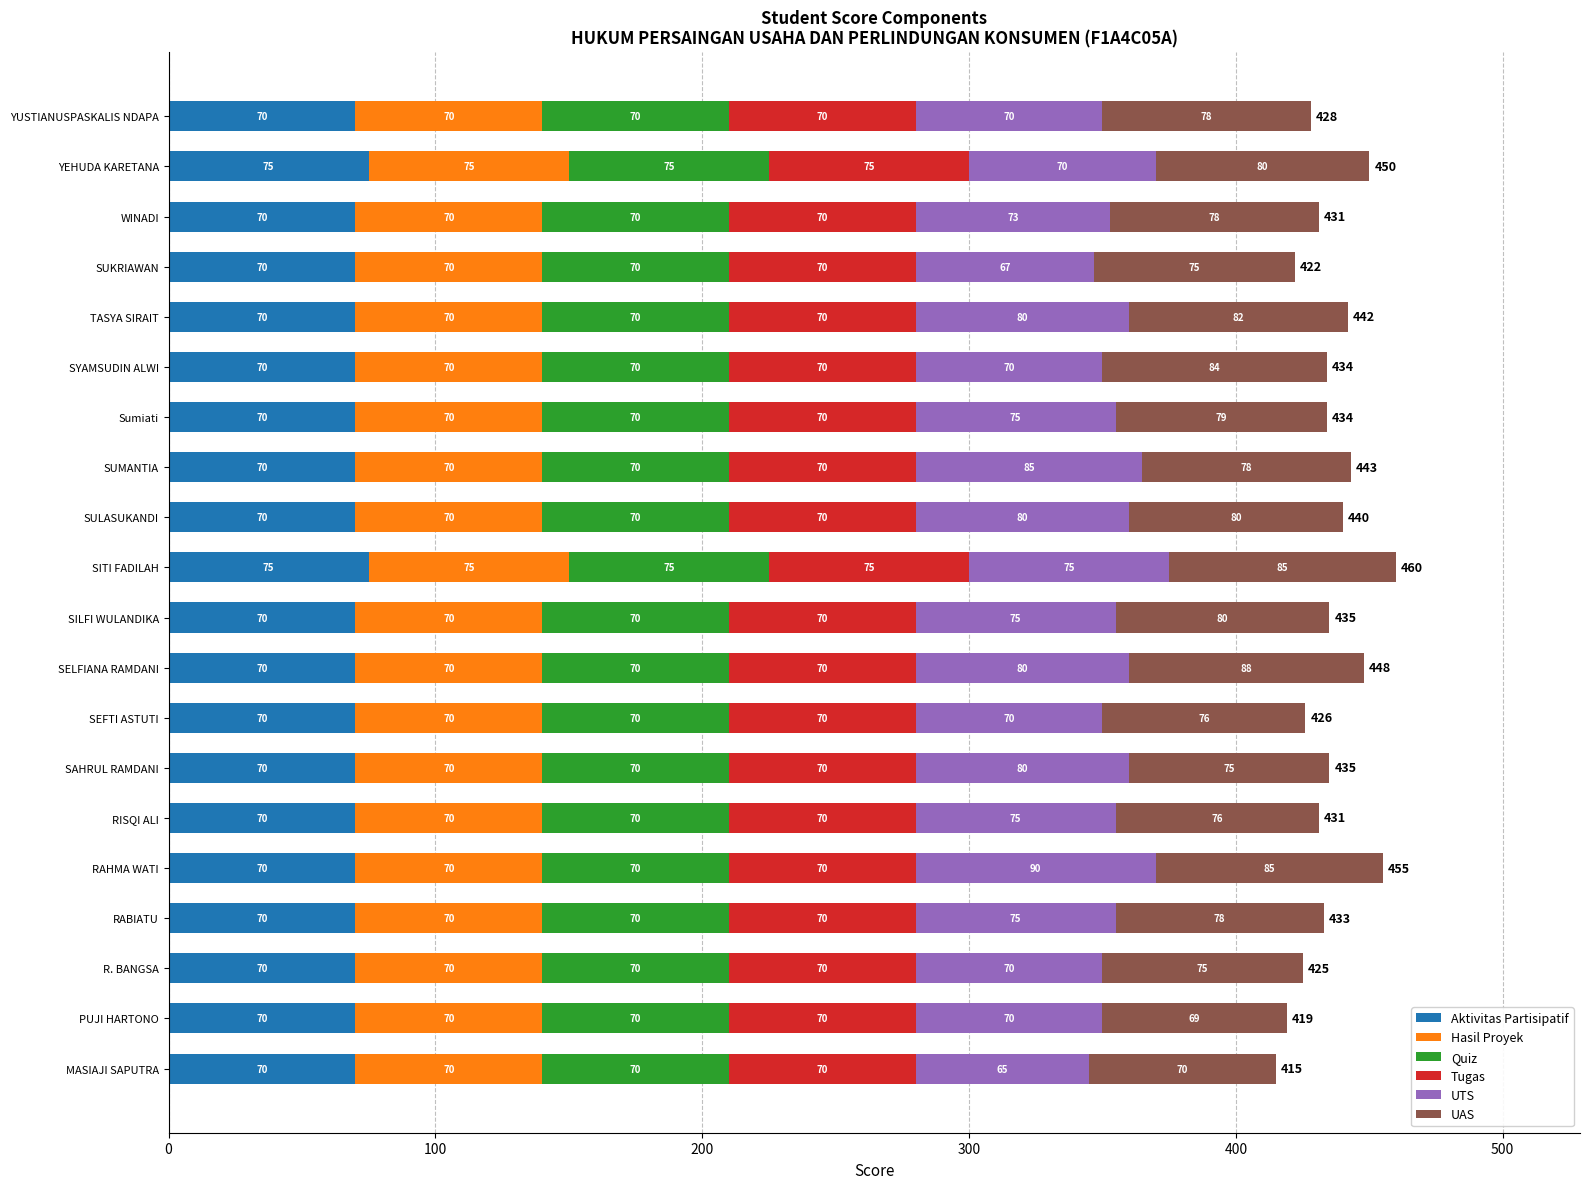

What is the difference between the second highest and second lowest values in the Aktivitas Partisipatif series?

5